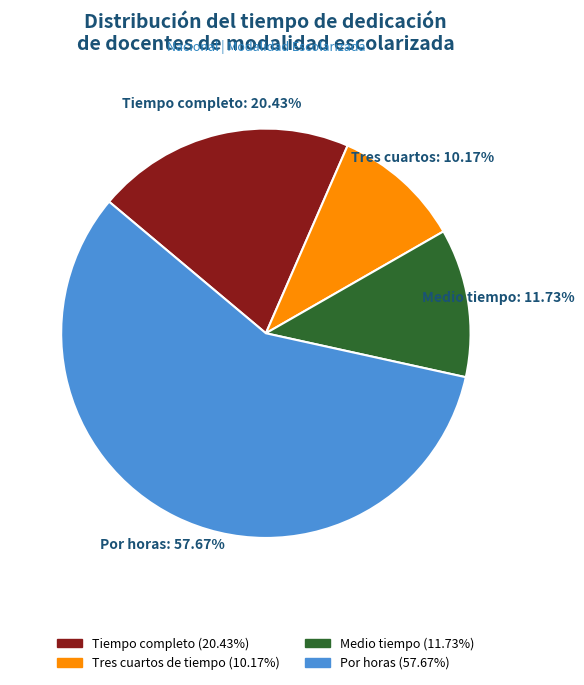

Does any single category account for the majority?

Yes